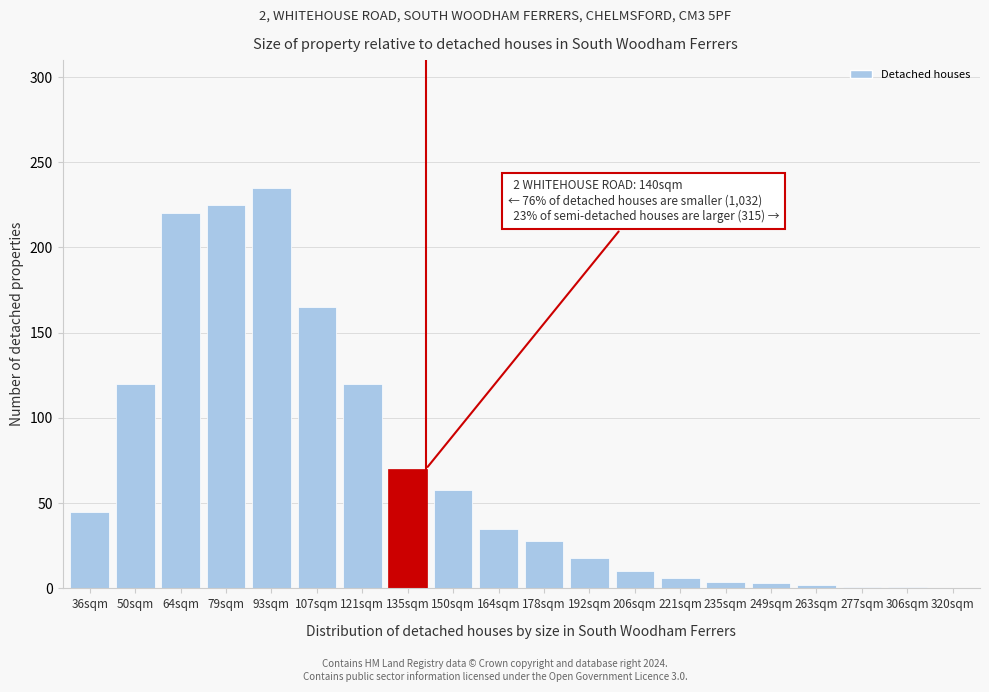

Is it true that the value at 320sqm is 132?

False